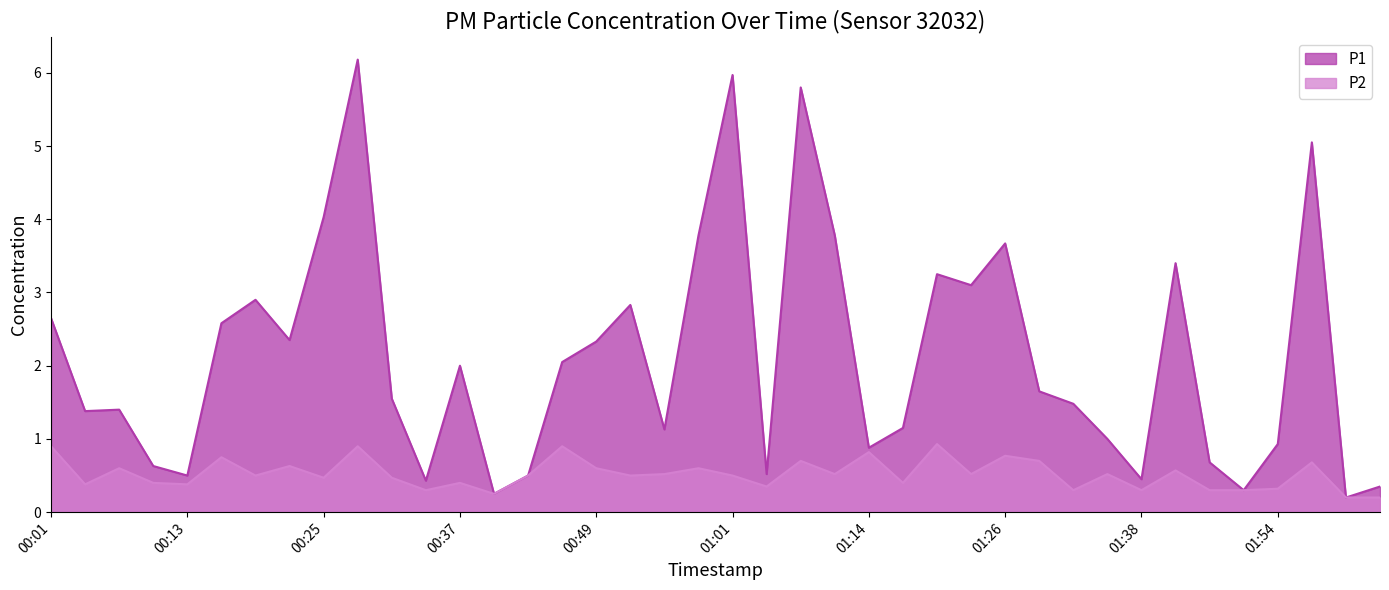

At which label does P1 reach its peak?

00:28